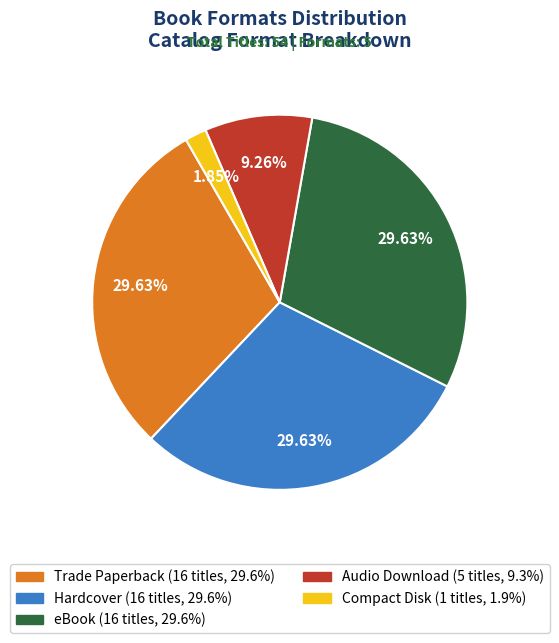

How many segments does this pie chart have?

5